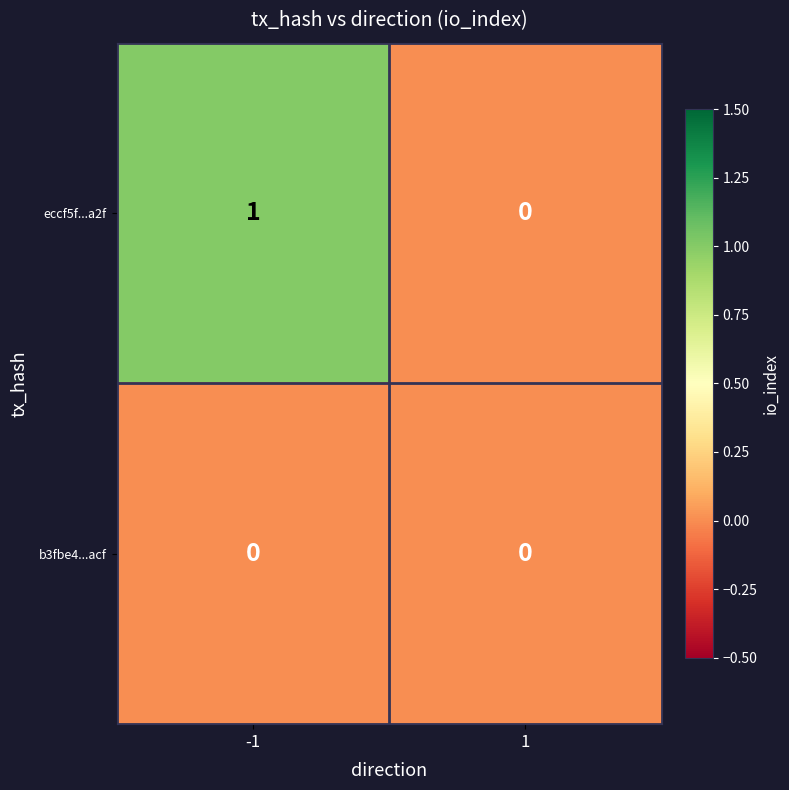

Is it true that eccf5f...a2f equals 0 at 1?

True